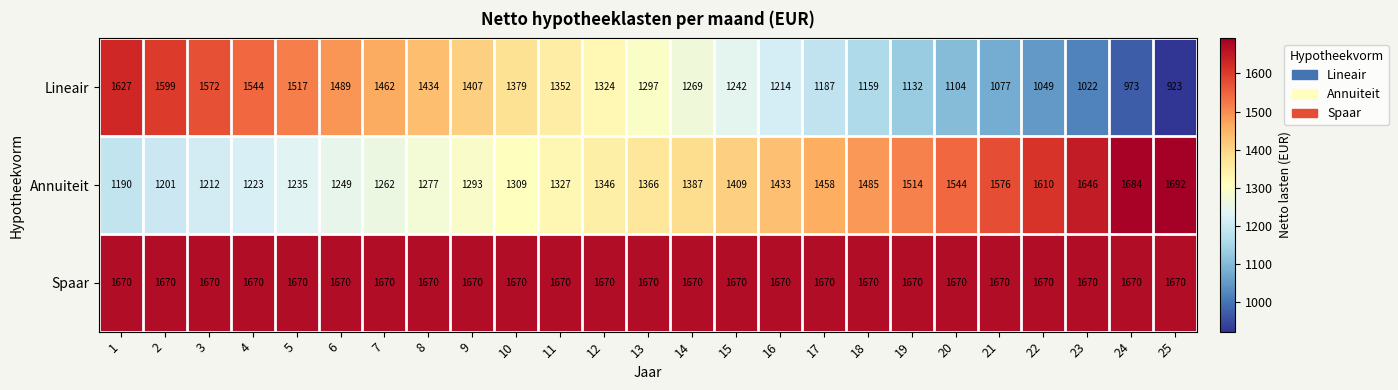

What is the difference between the maximum and minimum values in the Lineair series?

704